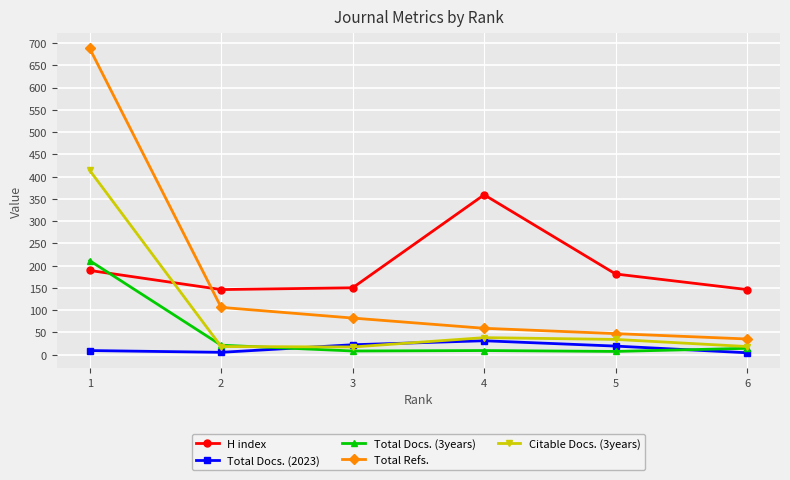

What is the approximate value of Total Docs. (2023) at 5?

19